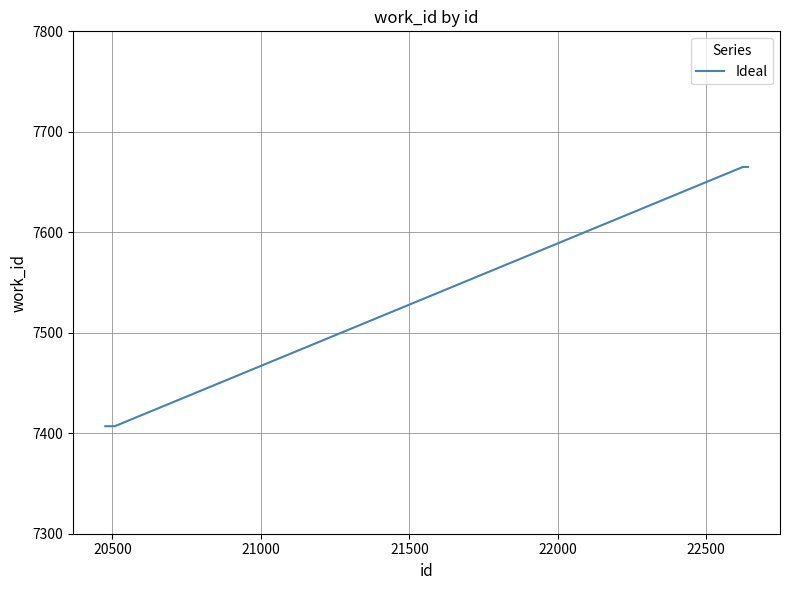

Count the values in the range 7407 to 7665.

5